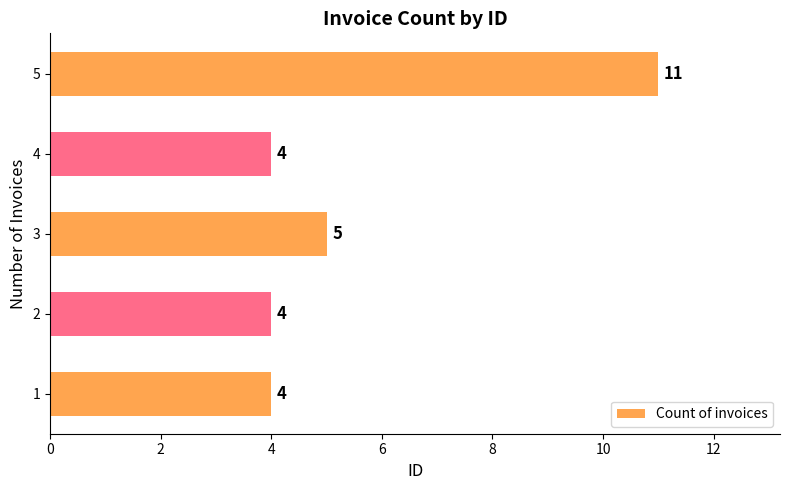

Is it true that the value at 5 is 3?

False